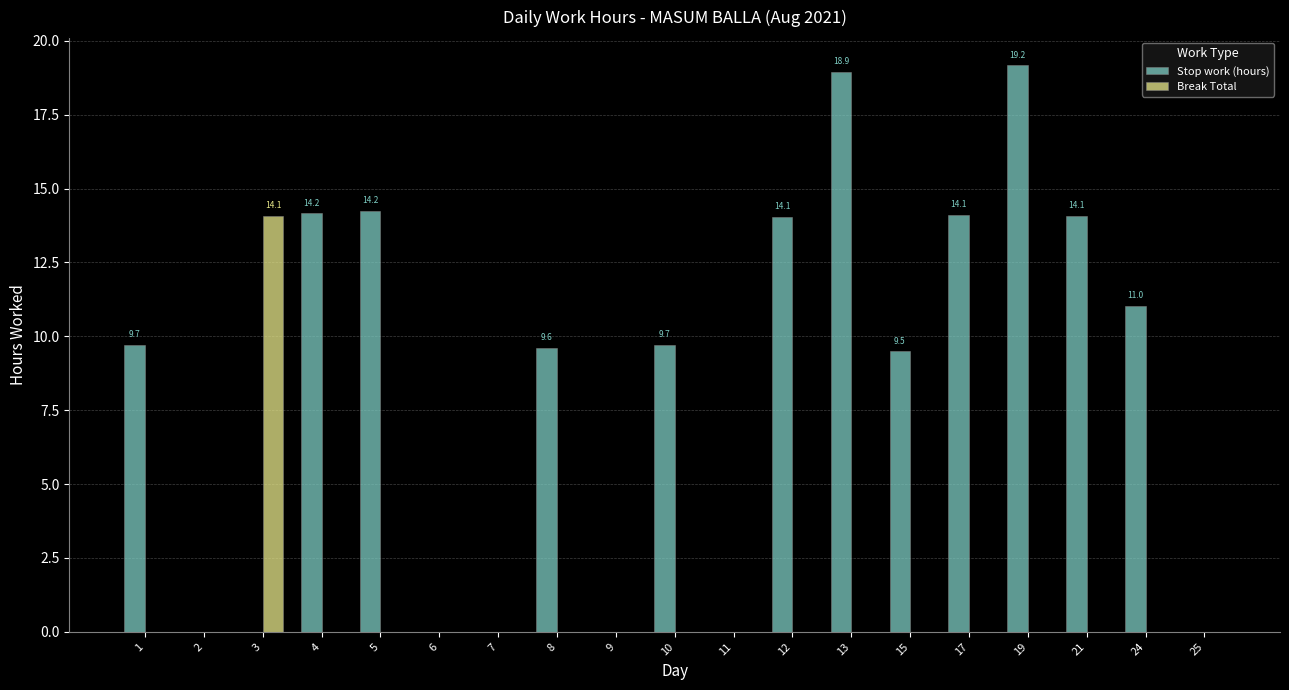

Are the bars horizontal?

No